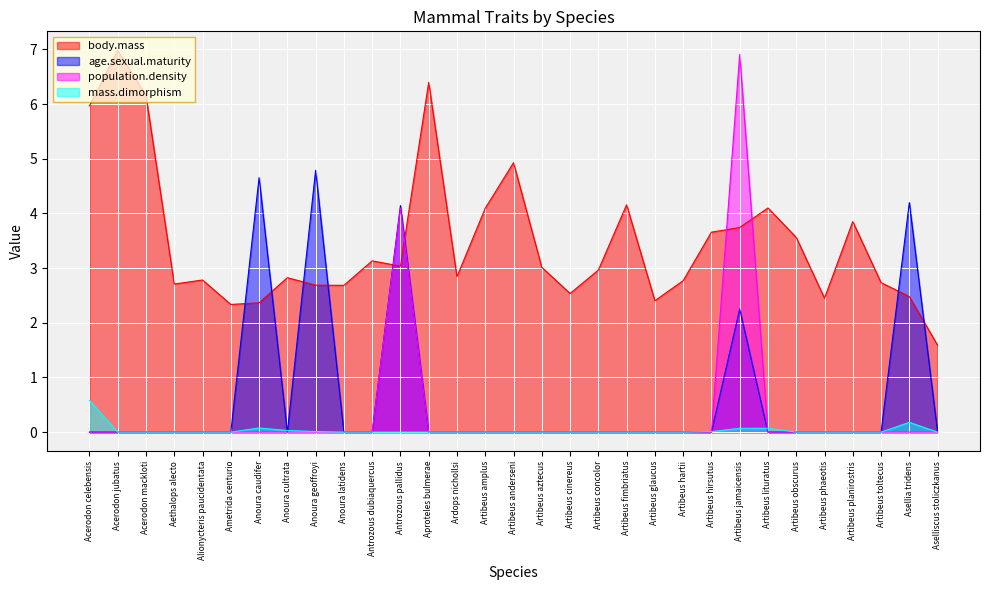

Which series has the largest range (max minus min)?

population.density